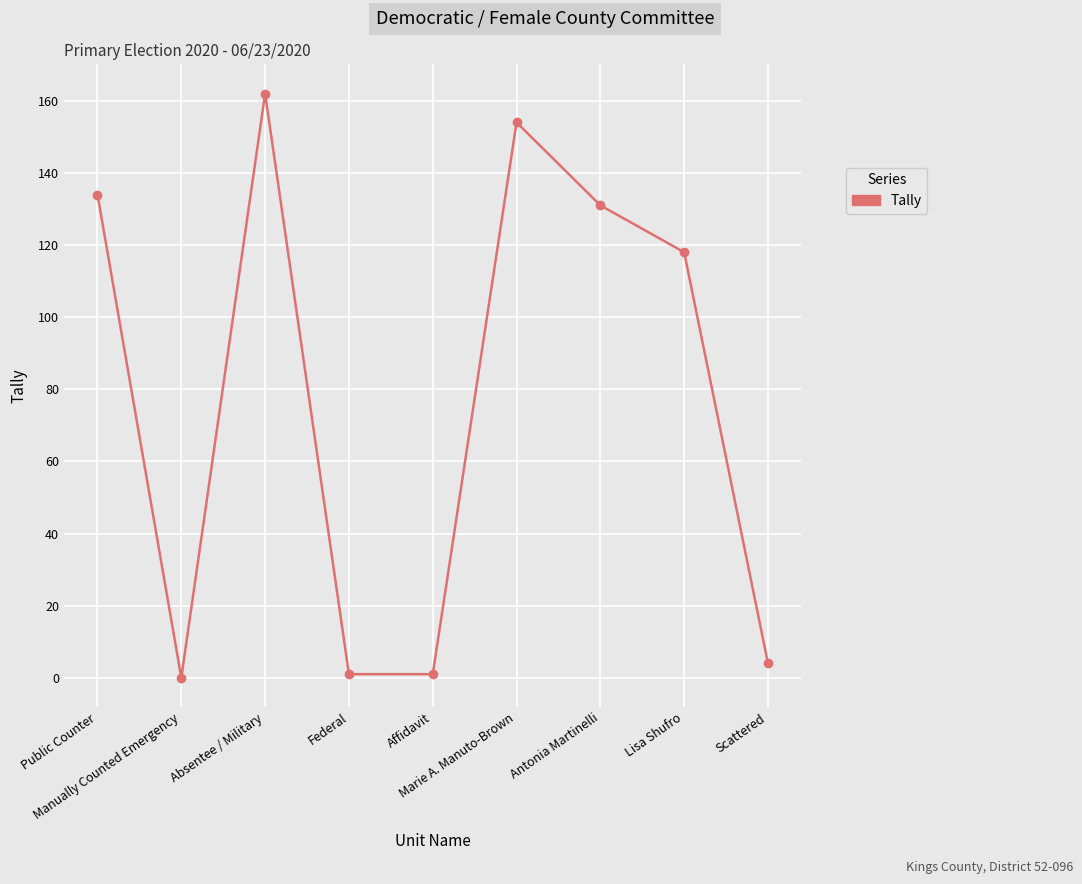

How many lines are shown in the chart?

1